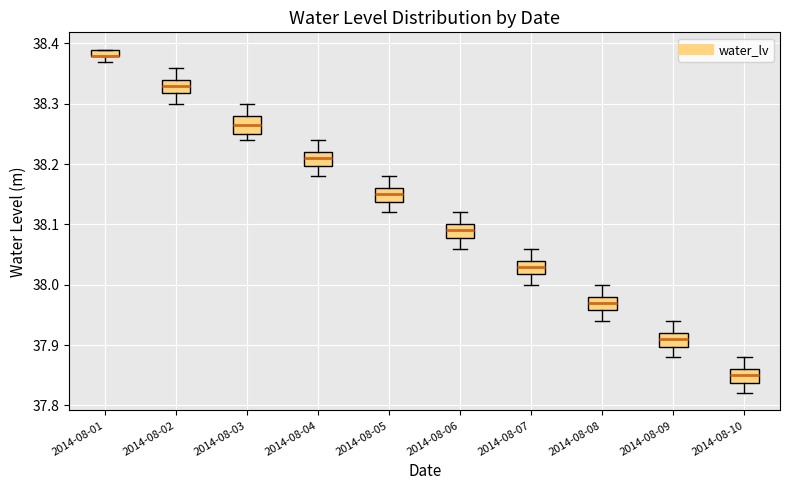

Where does the median line of the box for 2014-08-03 sit on the y-axis? The values are not printed on the chart, so give them approximately, as read against the axis.

38.27